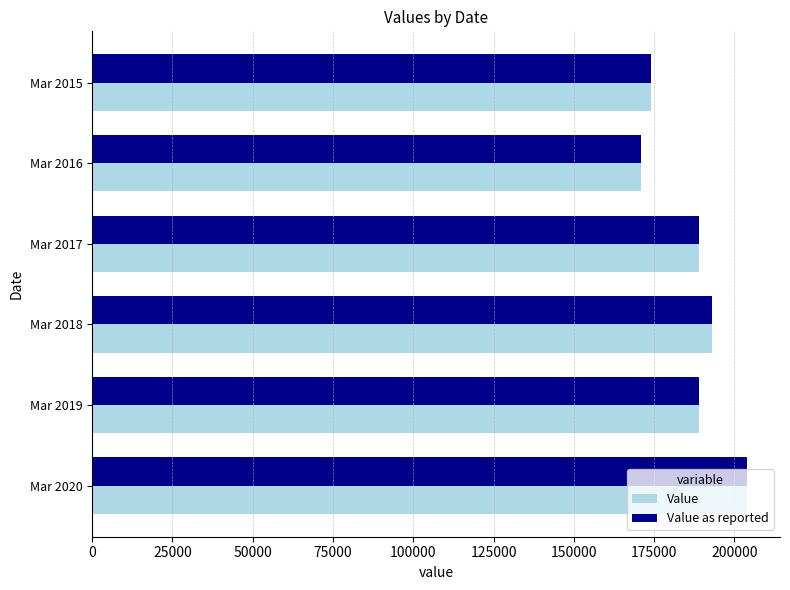

The value of Value as reported at Mar 2019 is 189000. True or false?

True